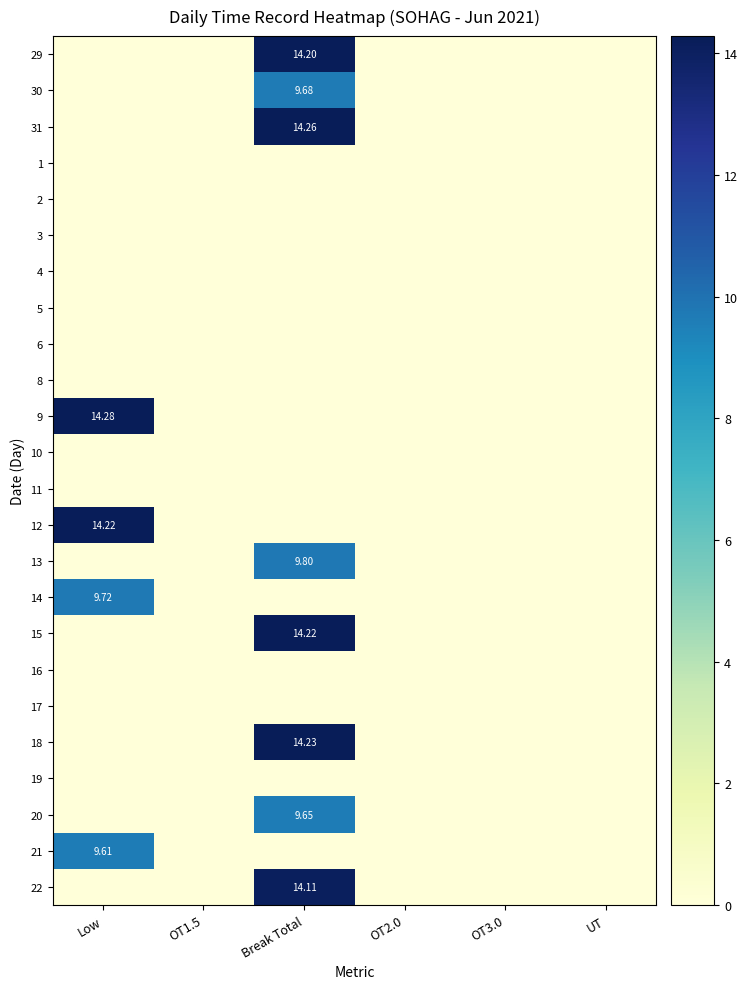

The 22 series shows 0.0 at OT1.5. True or false?

True